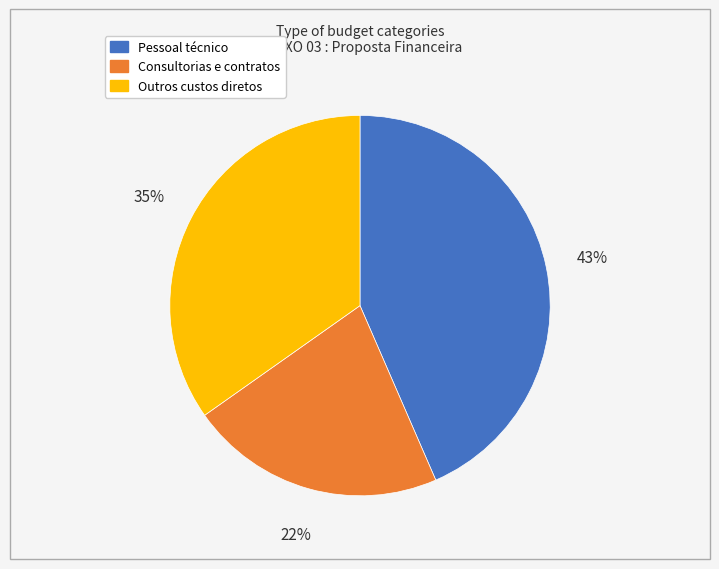

Is there a majority slice in this chart?

No